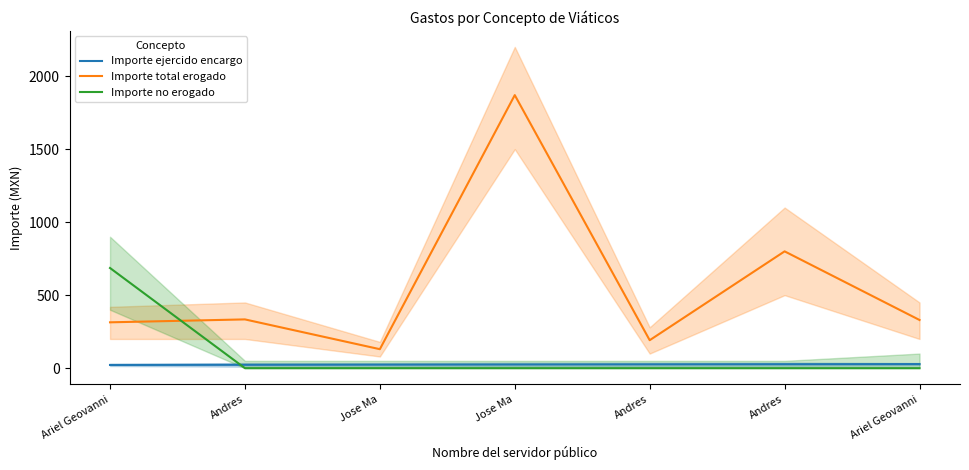

What is the average value of the Importe ejercido encargo series?

25.0